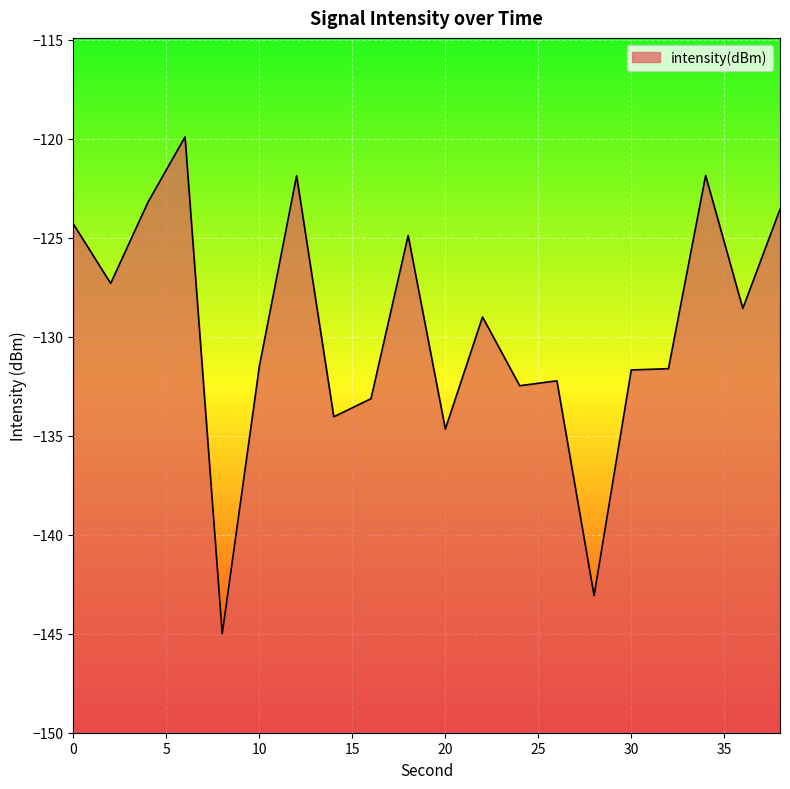

Rank the categories by value from highest to lowest.

6, 34, 12, 4, 38, 0, 18, 2, 36, 22, 10, 32, 30, 26, 24, 16, 14, 20, 28, 8